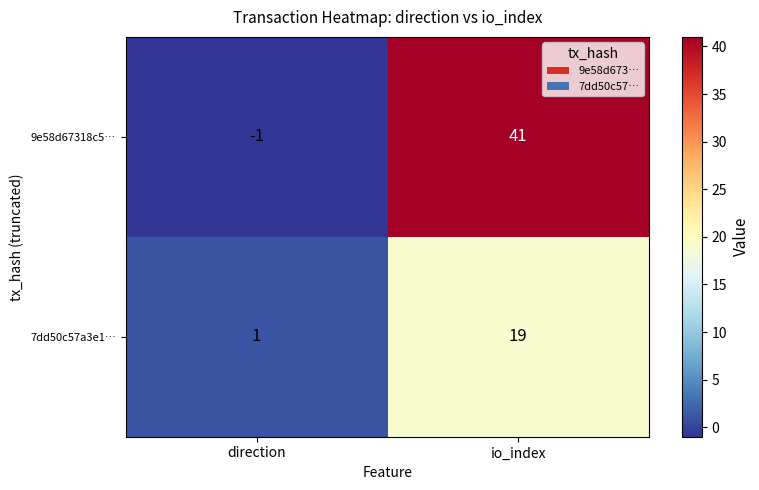

Between direction and io_index, which series saw the biggest shift?

9e58d67318c5…